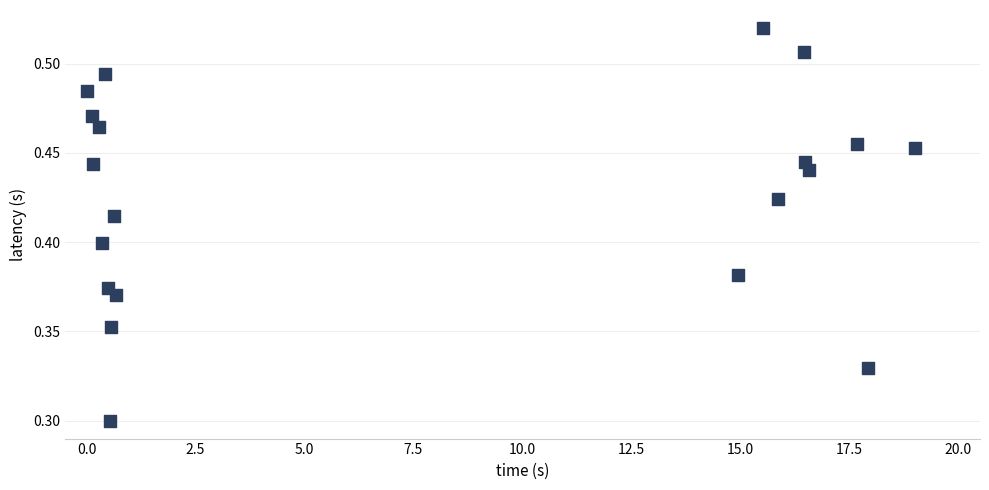

What is the range of X values (max minus min)?

19.0